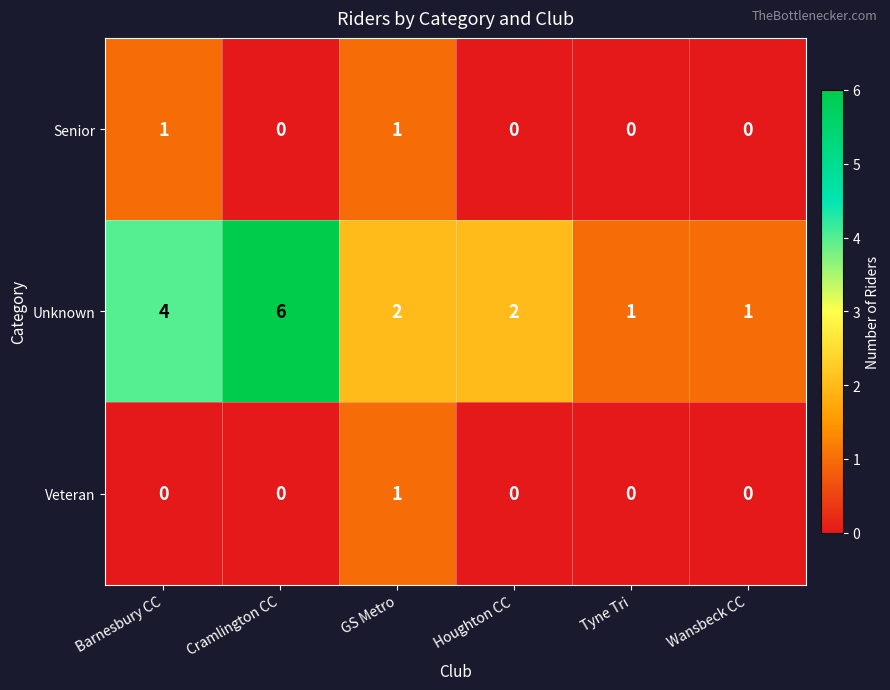

Which series has the widest spread of values?

Unknown